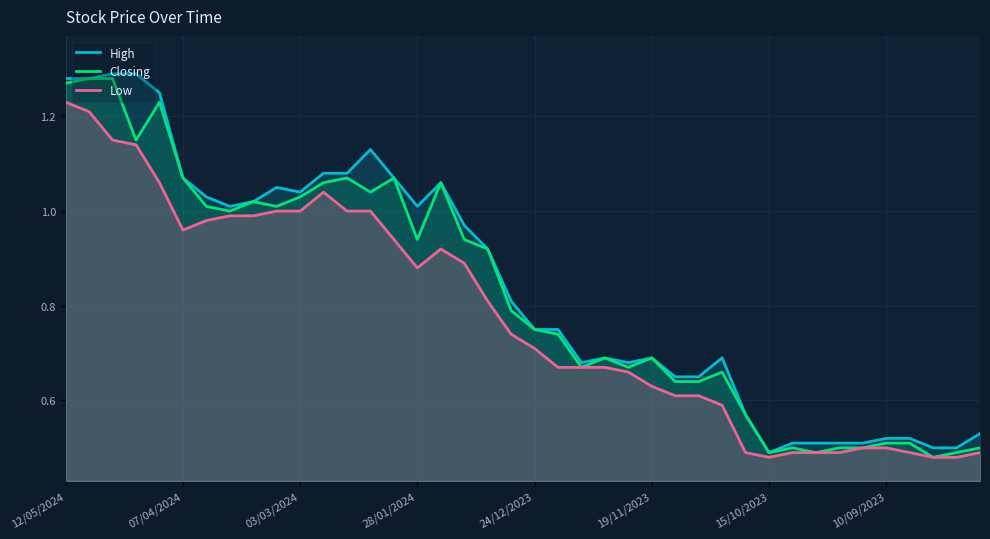

What are all the series names shown in the legend?

High, Closing, Low